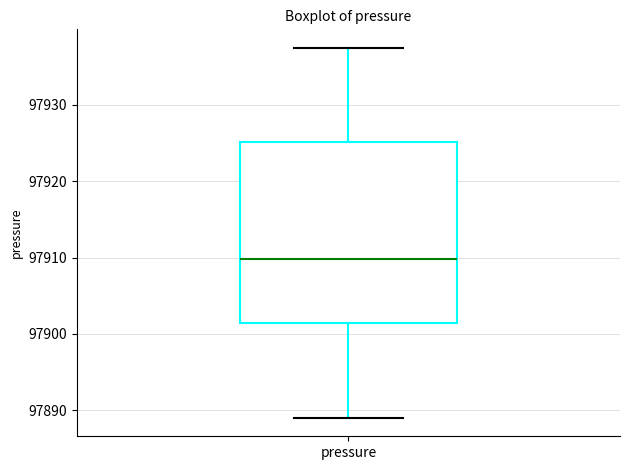

Transcribe this box plot: give where the median line is, the range the box spans, and where the two whiskers end, as read against the y-axis. The values are not printed on the chart, so give them approximately, as read against the axis.

median 97910, box 97901 to 97925, whiskers 97889 to 97937